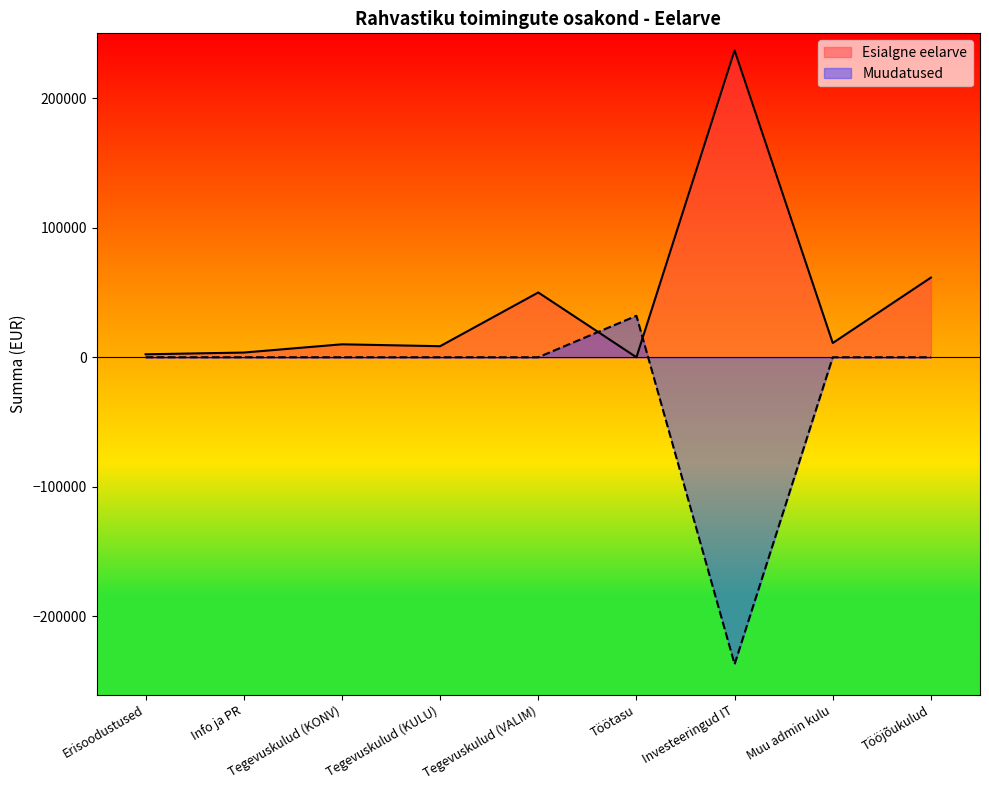

Rank the series by their average value, from lowest to highest.

Muudatused, Esialgne eelarve